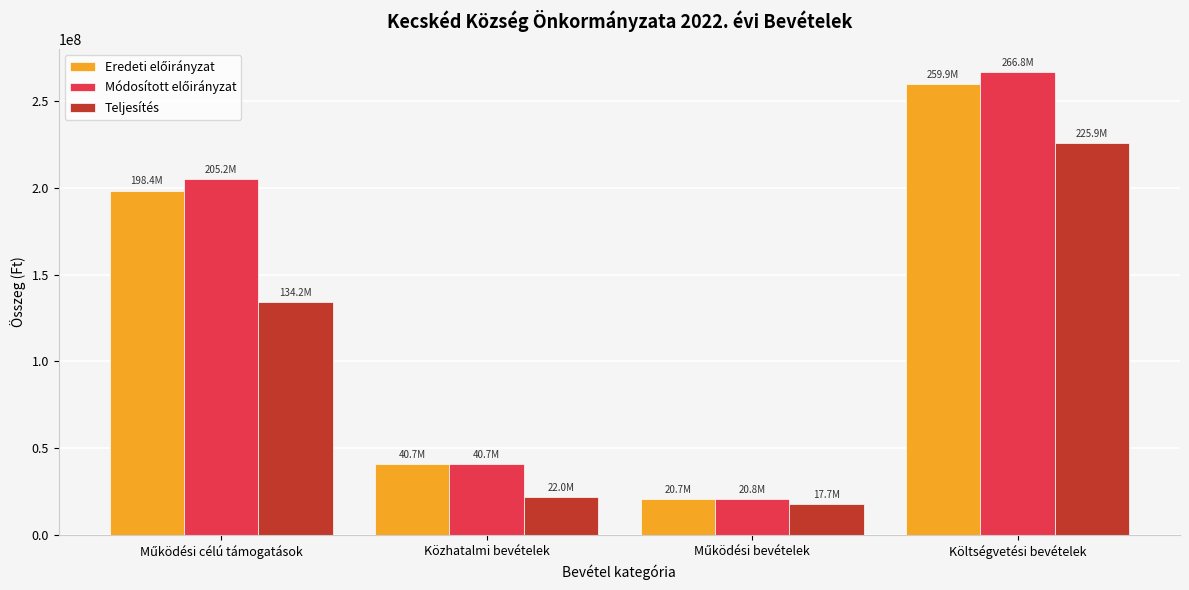

What is the total value across all series at Közhatalmi bevételek?

103410686